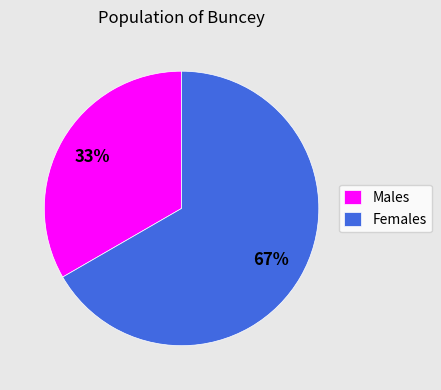

To the nearest percent, what percentage of the pie is Females?

67%